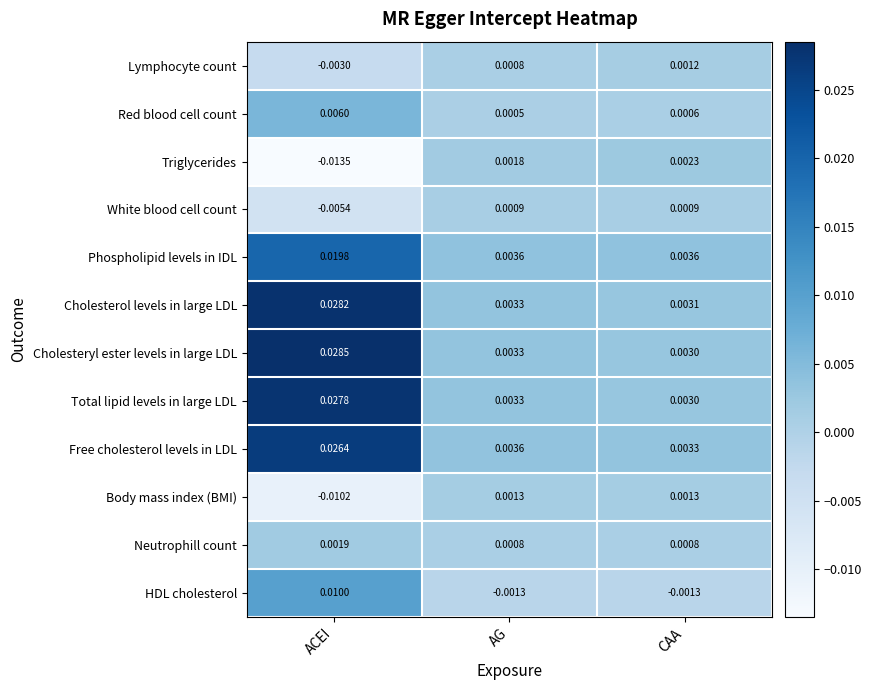

Rank the categories by Lymphocyte count value from lowest to highest.

ACEI, AG, CAA